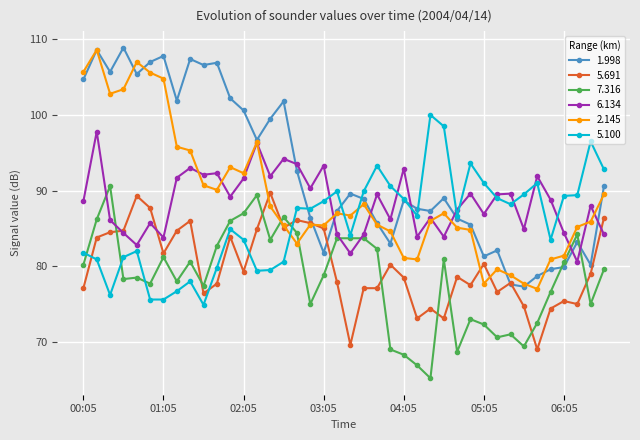

What is the value of the 2.145 point at the 17th from the left?

83.0